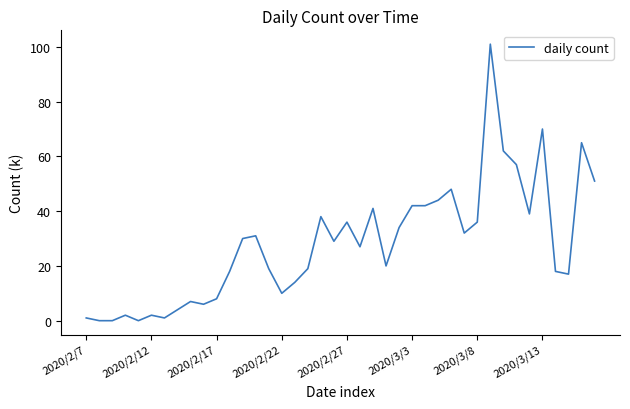

What is the maximum value shown in the chart?

101